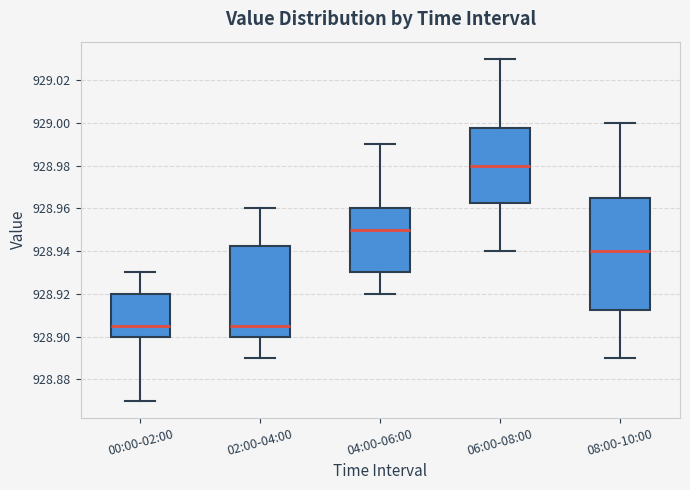

Which box has the highest median line?

06:00-08:00